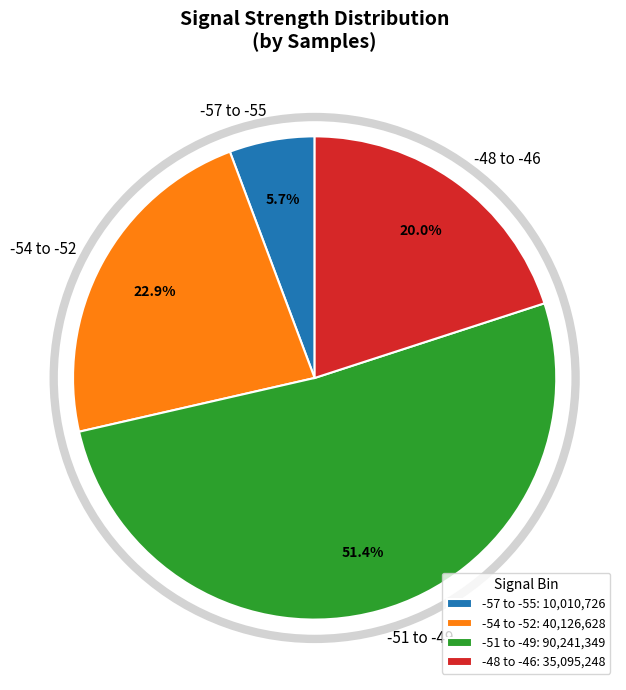

What is the ratio of the value at -51 to -49 to the value at -48 to -46?

2.6